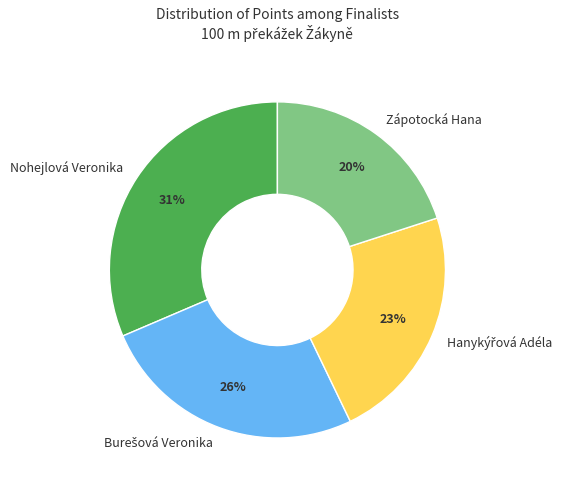

To the nearest percent, what portion does Zápotocká Hana represent?

20%